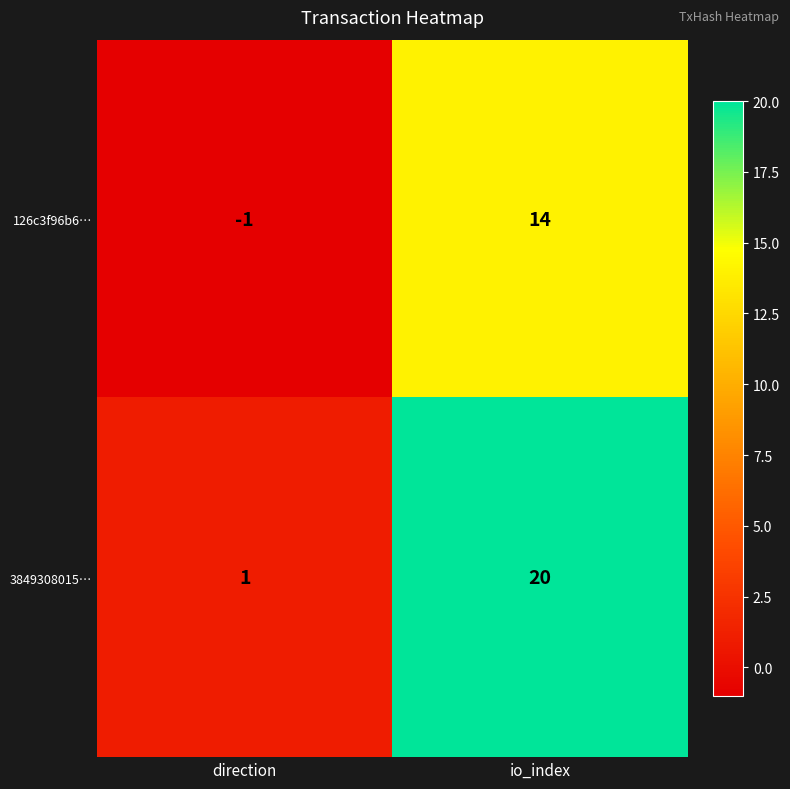

At which category is the sum across all series the highest?

io_index